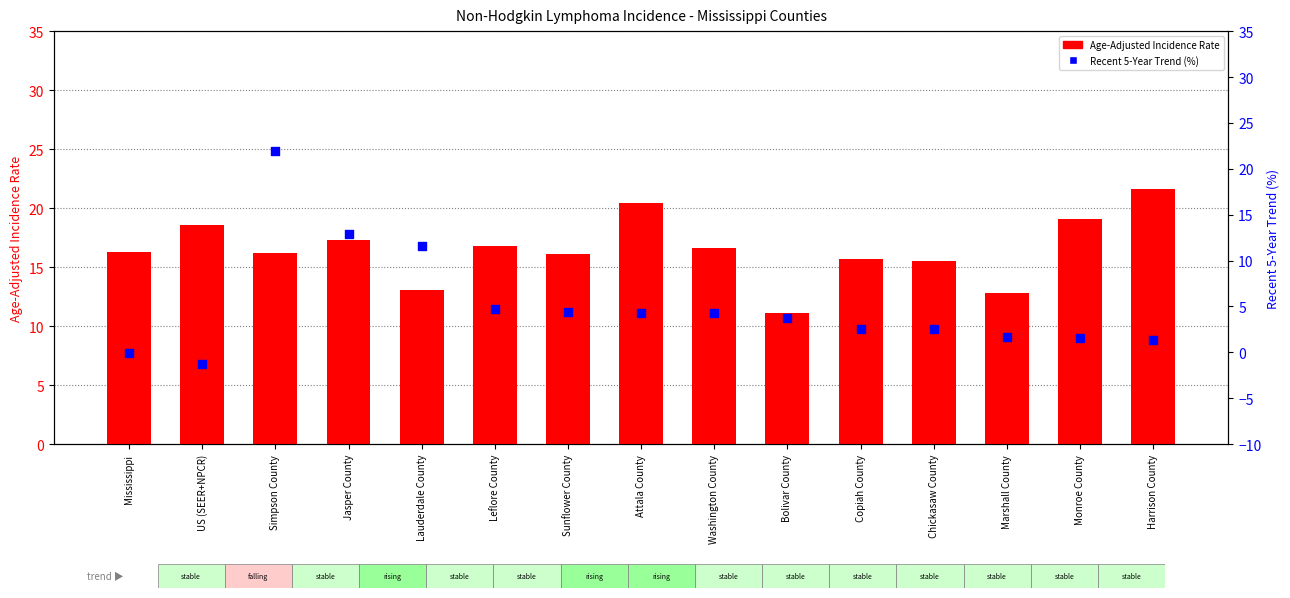

Which series has the largest total across all categories?

Age-Adjusted Incidence Rate